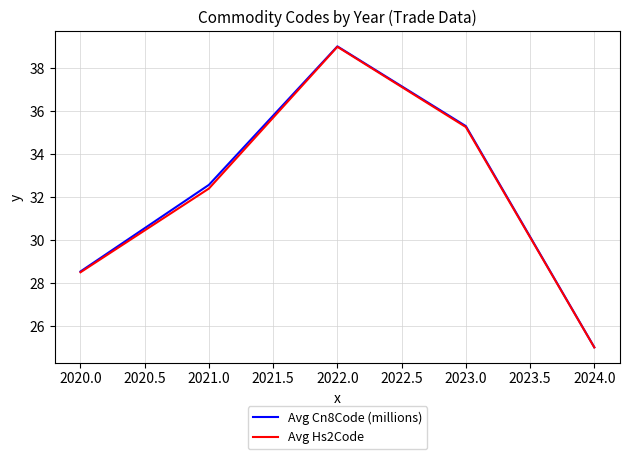

List the labels in order of Avg Hs2Code value, largest first.

2022.0, 2023.0, 2021.0, 2020.0, 2024.0